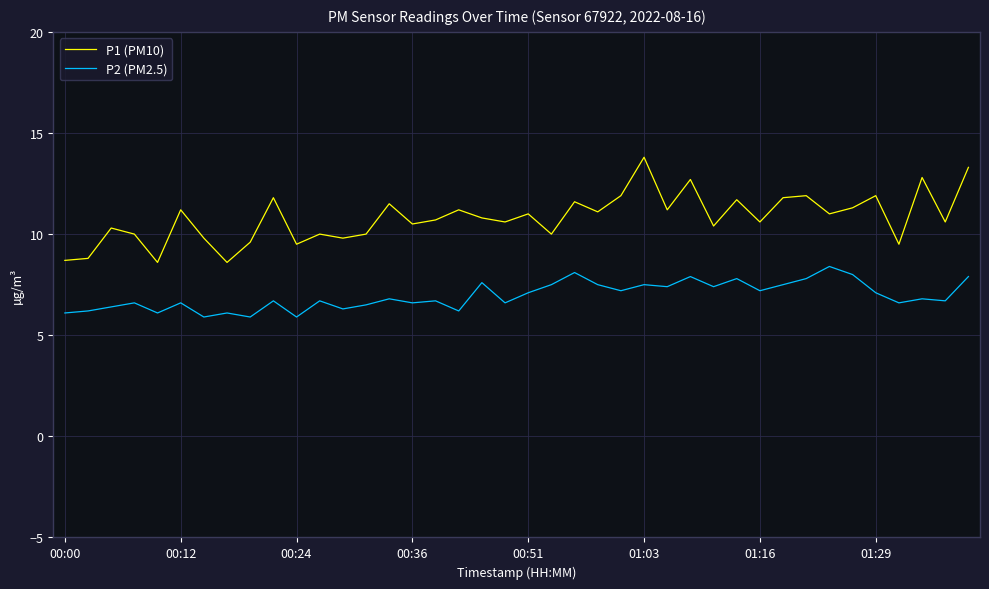

True or false: P1 (PM10) and P2 (PM2.5) cross at least once.

False